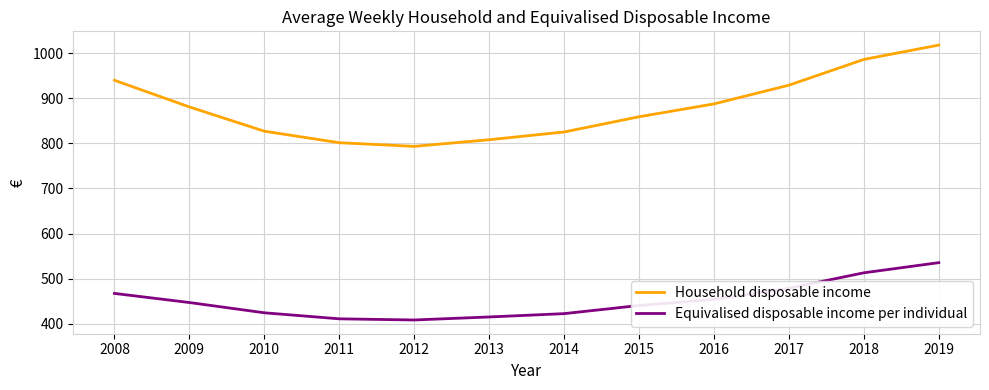

Is this an area chart (filled region under the line)?

No